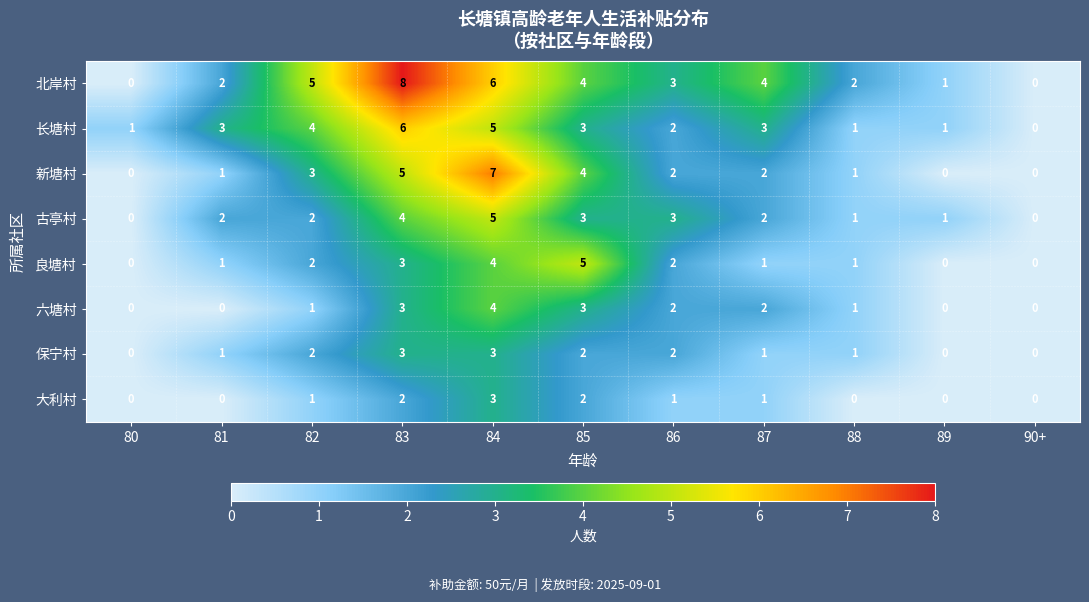

Which series has the largest range (max minus min)?

北岸村